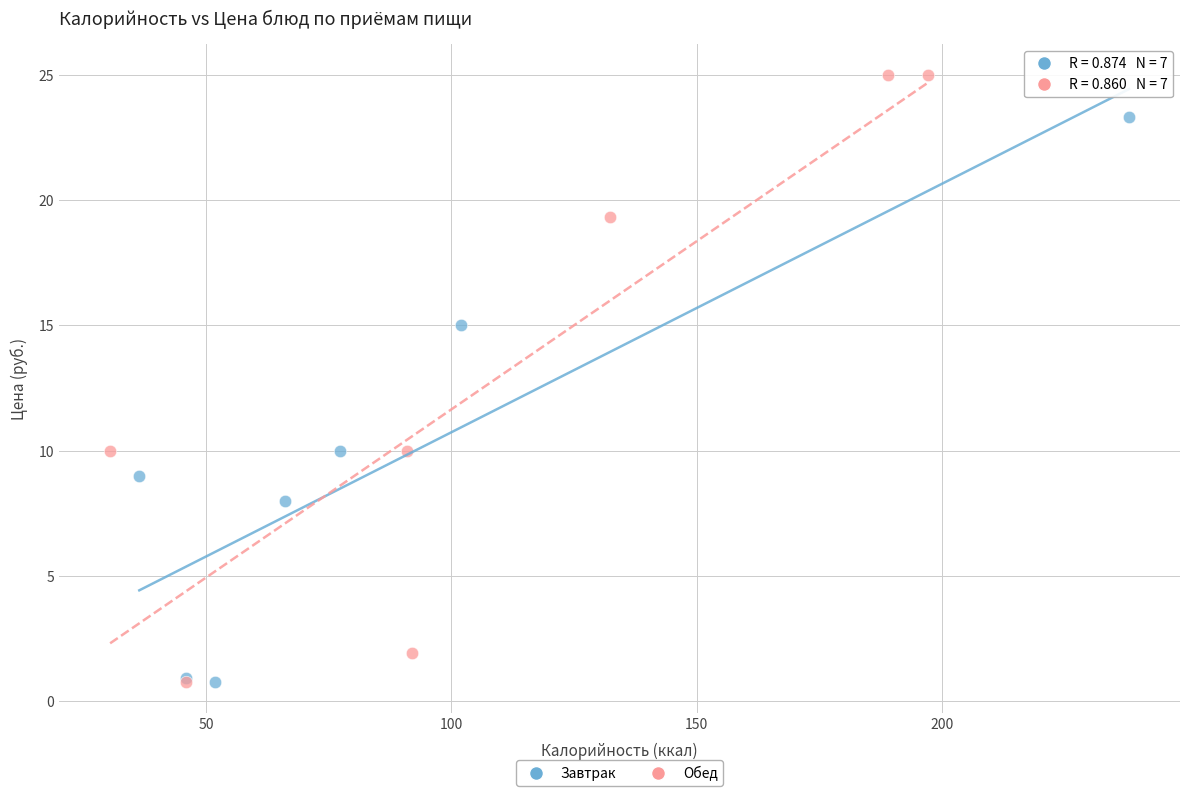

Which series has the widest spread of Y values?

Обед